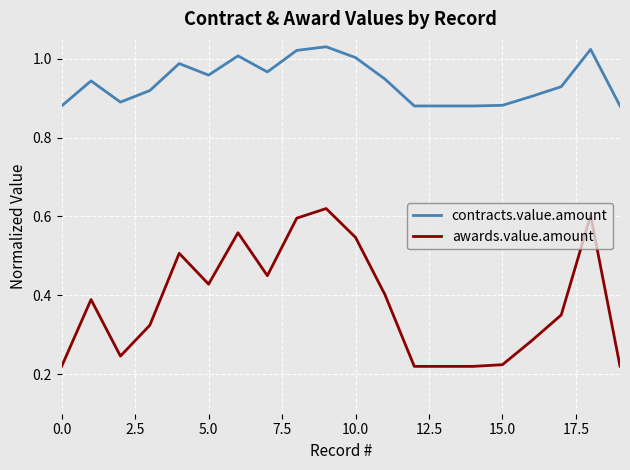

Which series has the largest range (max minus min)?

awards.value.amount